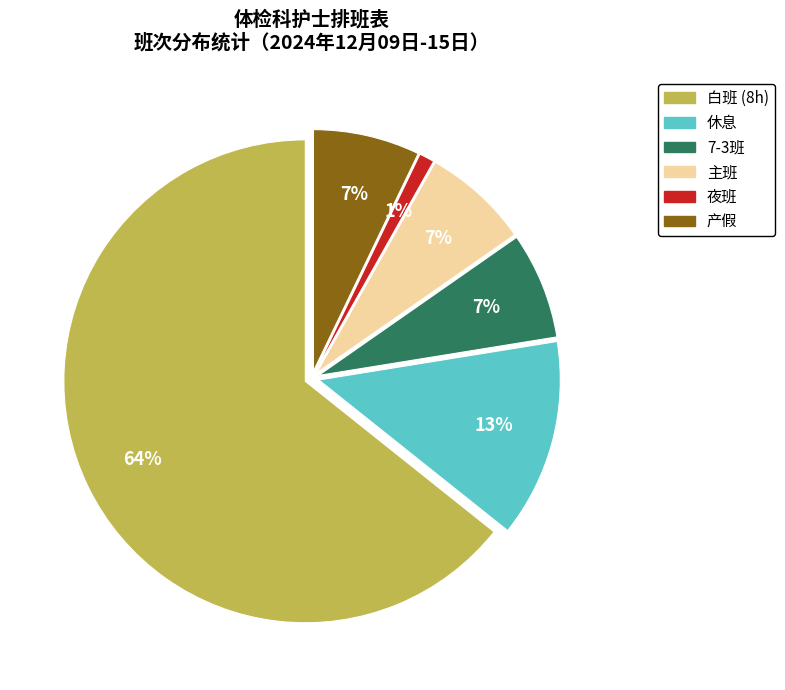

Is there any slice that represents more than half of the pie?

Yes